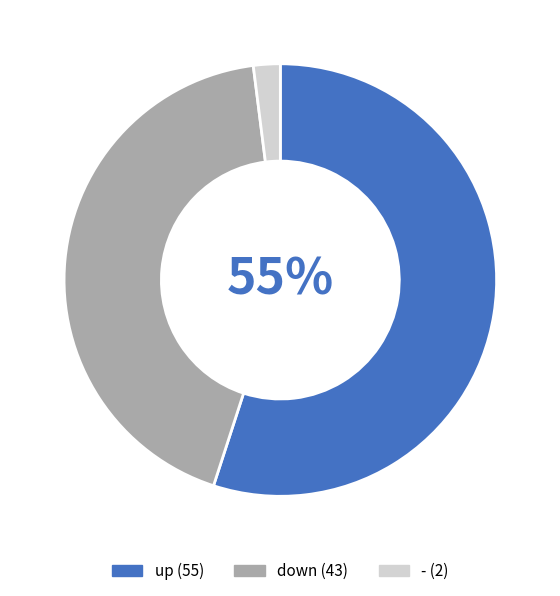

To the nearest percent, what portion does down represent?

43%